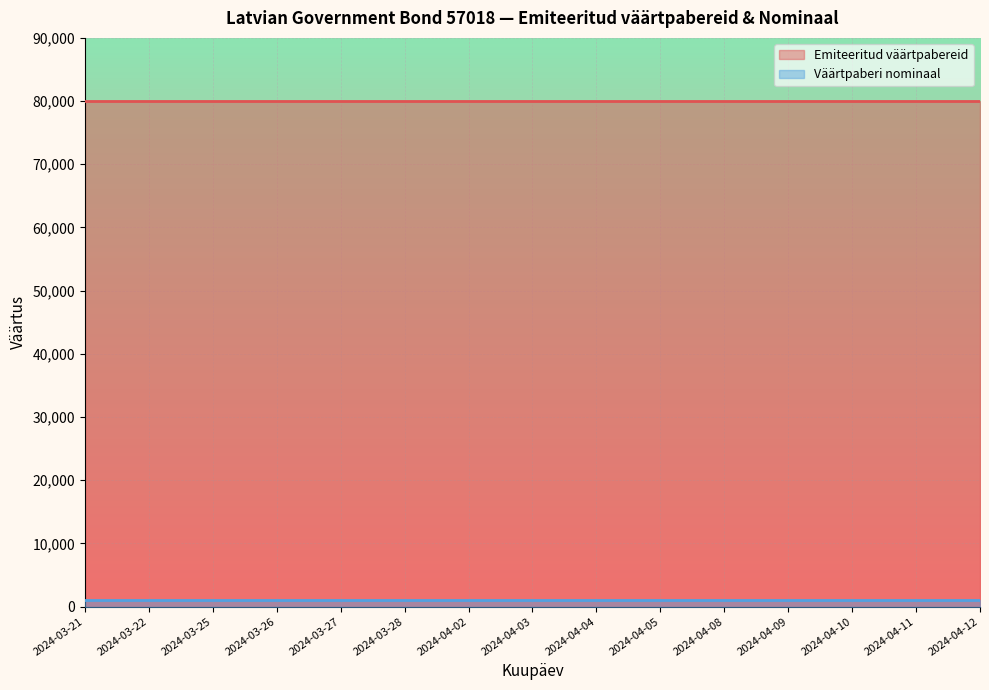

Read the Väärtpaberi nominaal value at 2024-03-27.

1000